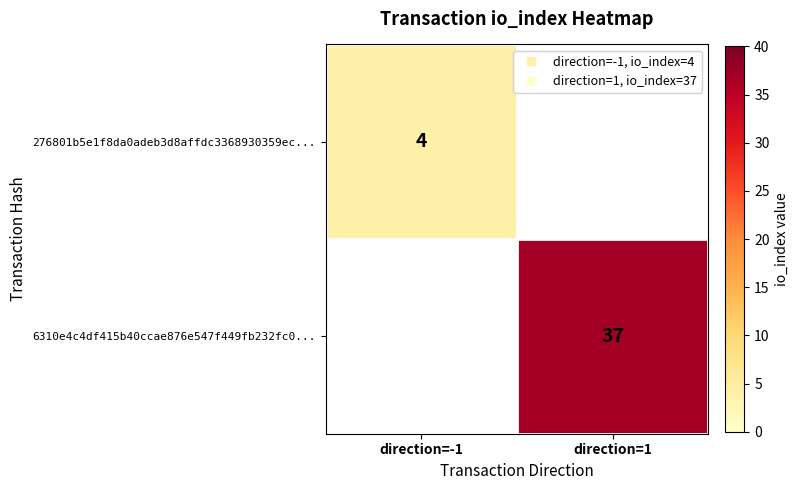

At direction=-1, list the series in order from smallest to largest.

276801b5e1f8da0adeb3d8affdc3368930359ec..., 6310e4c4df415b40ccae876e547f449fb232fc0...